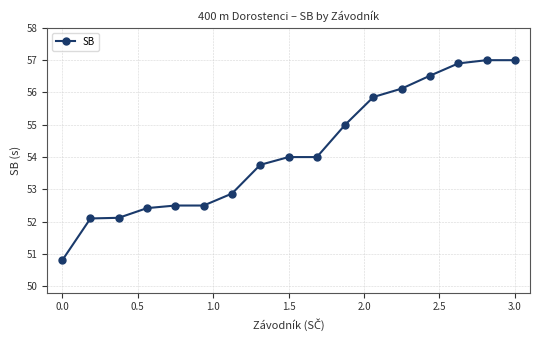

What is the value of the 4th point from the left?

52.4